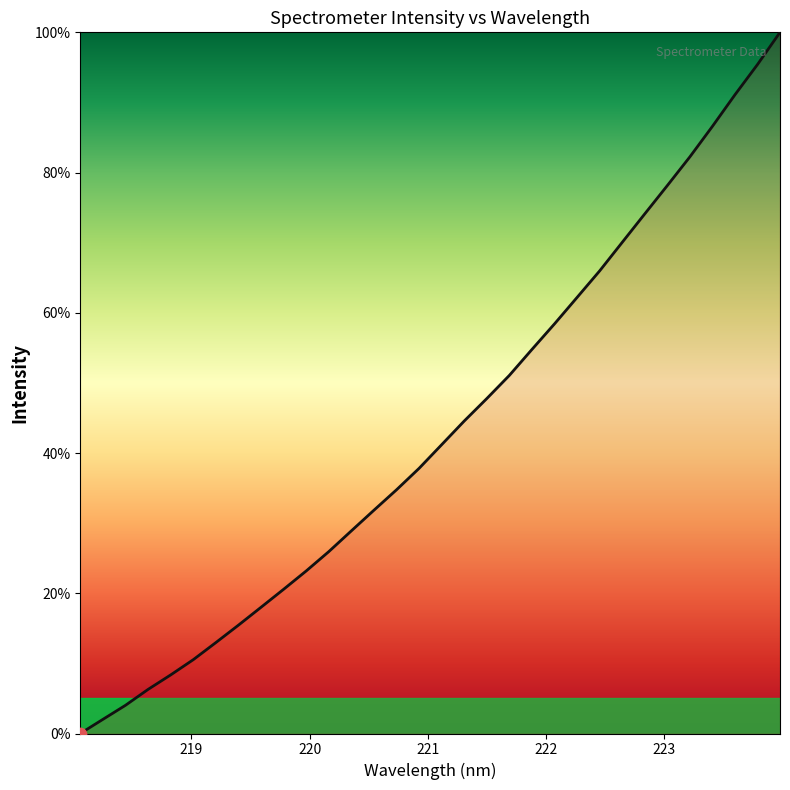

What is the difference between the maximum and minimum values?

100.0